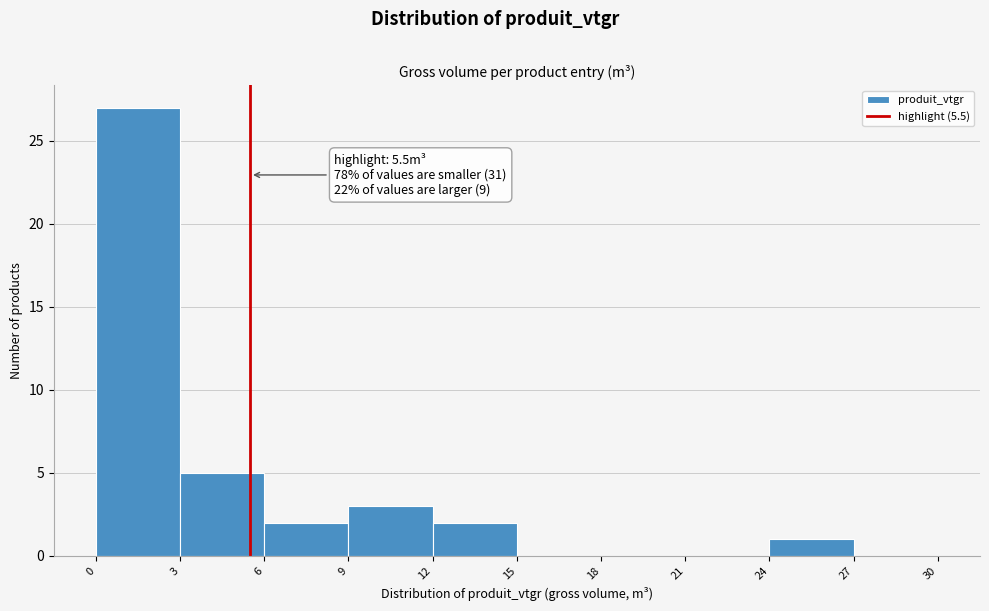

Over which range of the x-axis is the bar tallest?

0 to 3